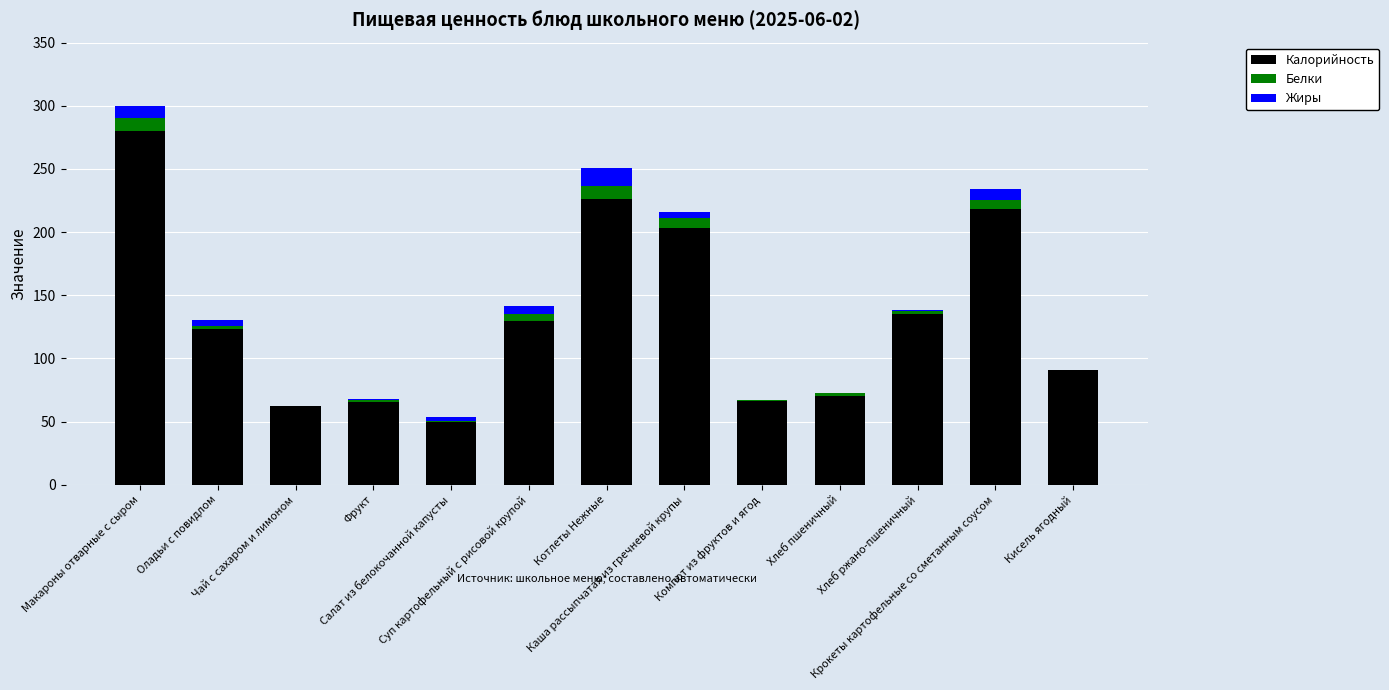

What is the sum of the Жиры values at Чай с сахаром и лимоном and Кисель ягодный?

0.1